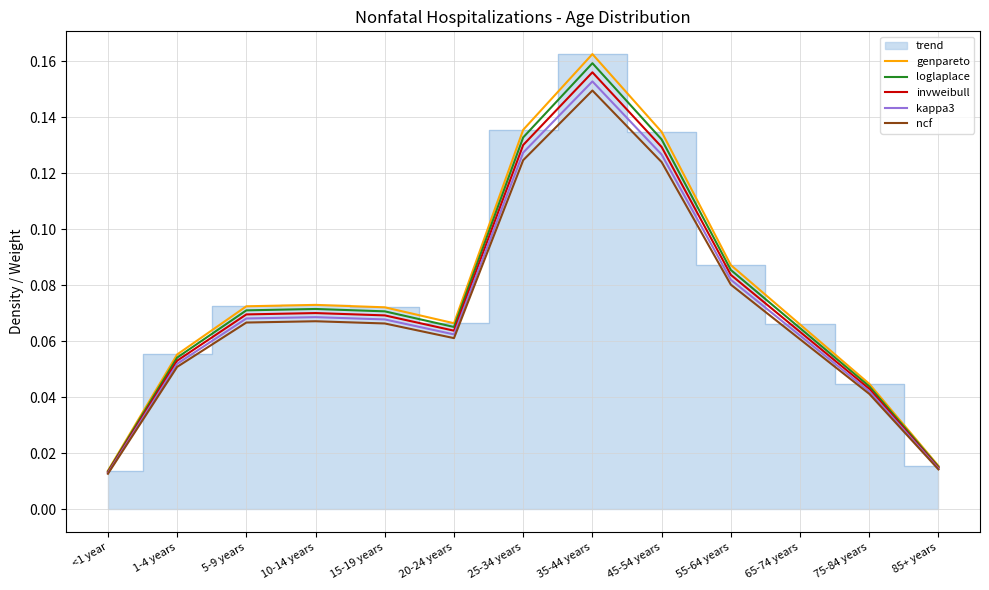

Which label corresponds to the smallest value in the chart?

<1 year